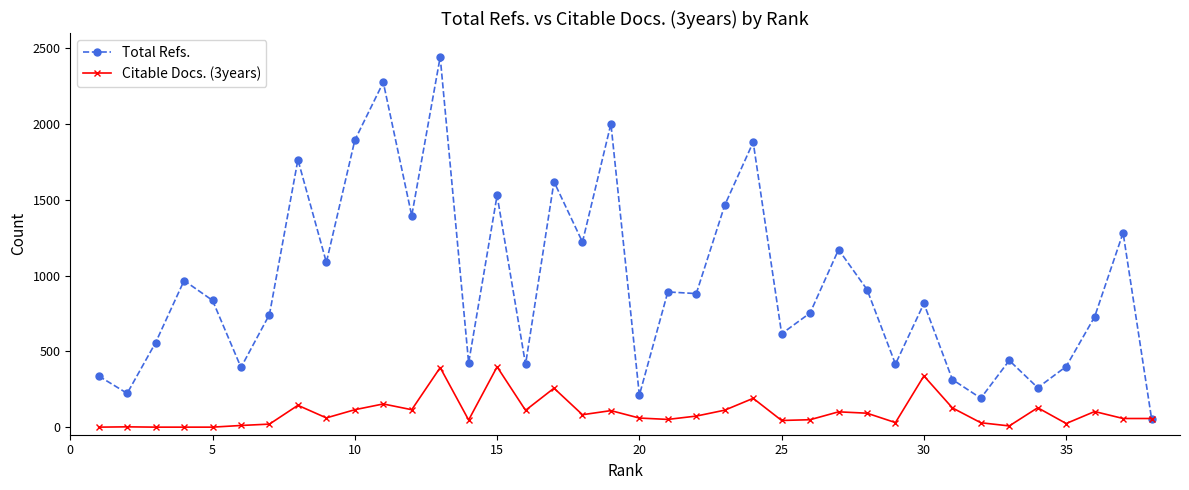

Which series has the largest total across all categories?

Total Refs.